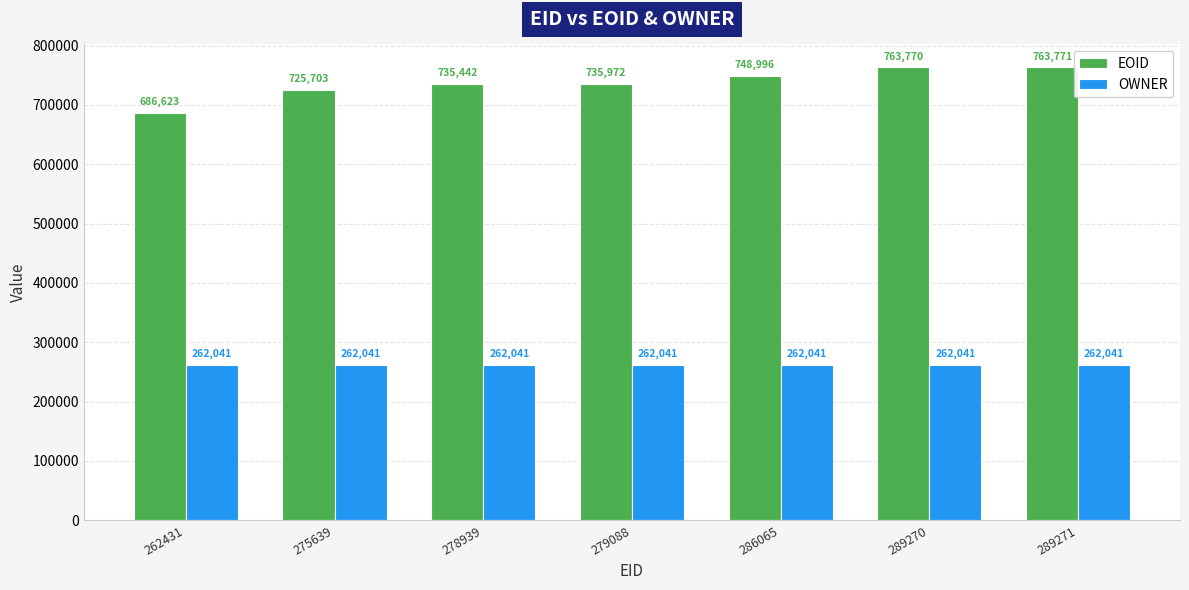

What is the minimum value for OWNER?

262041